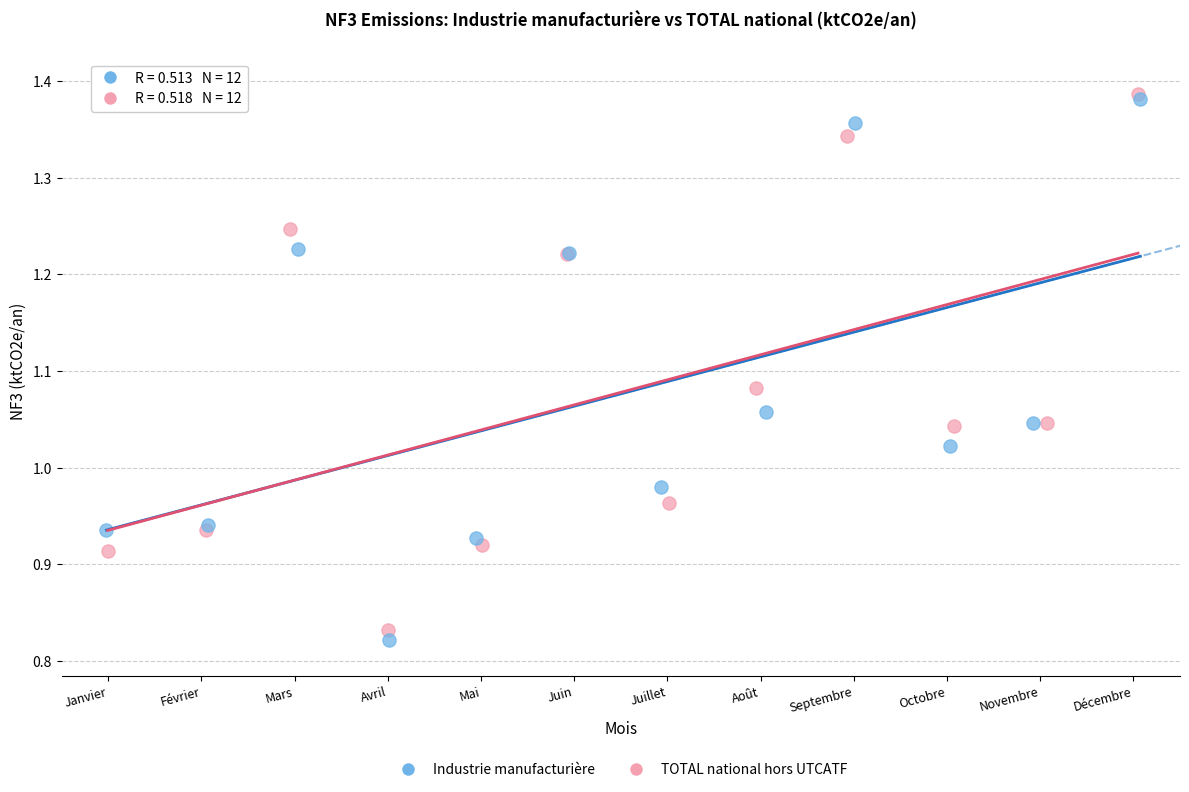

Which series has the largest Y range (max minus min)?

Industrie manufacturière